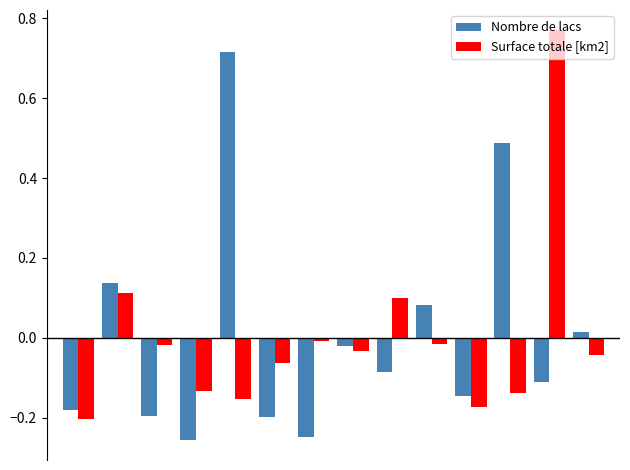

What is the difference between the maximum and minimum values in the Surface totale [km2] series?

1.0